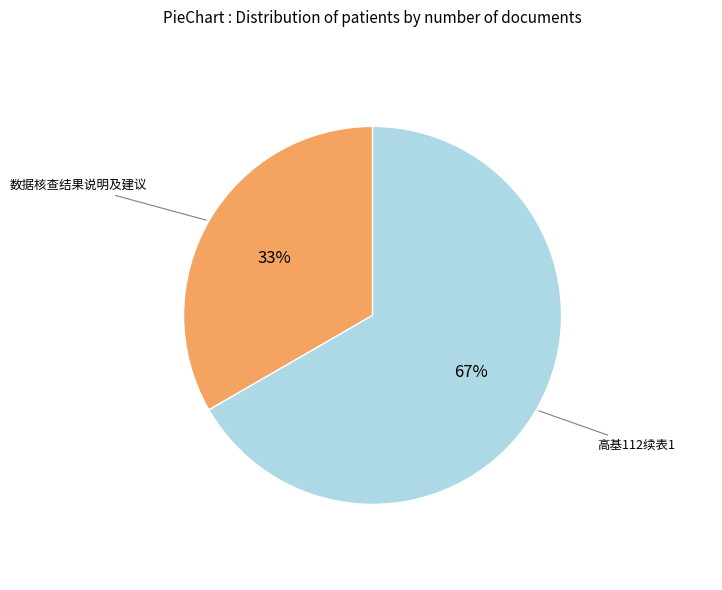

Rank the categories by value from highest to lowest.

高基112续表1, 数据核查结果说明及建议